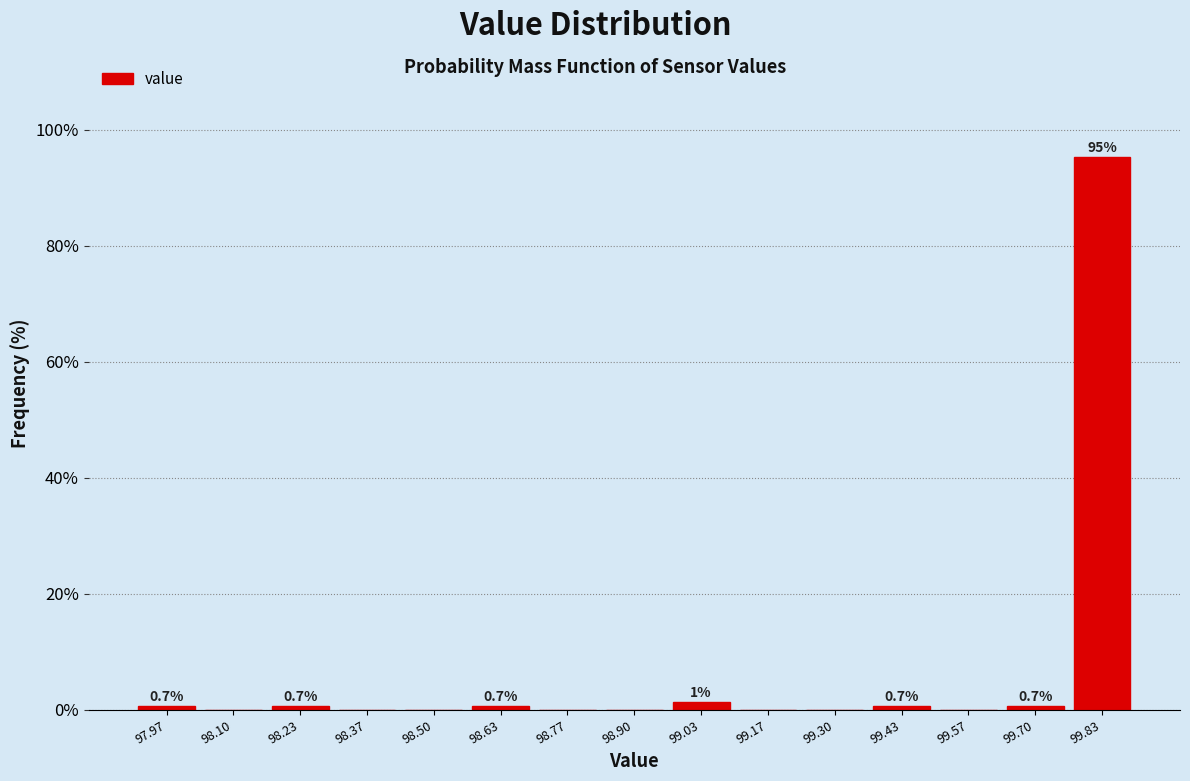

Over which range of the x-axis is the bar tallest?

99.76 to 99.90